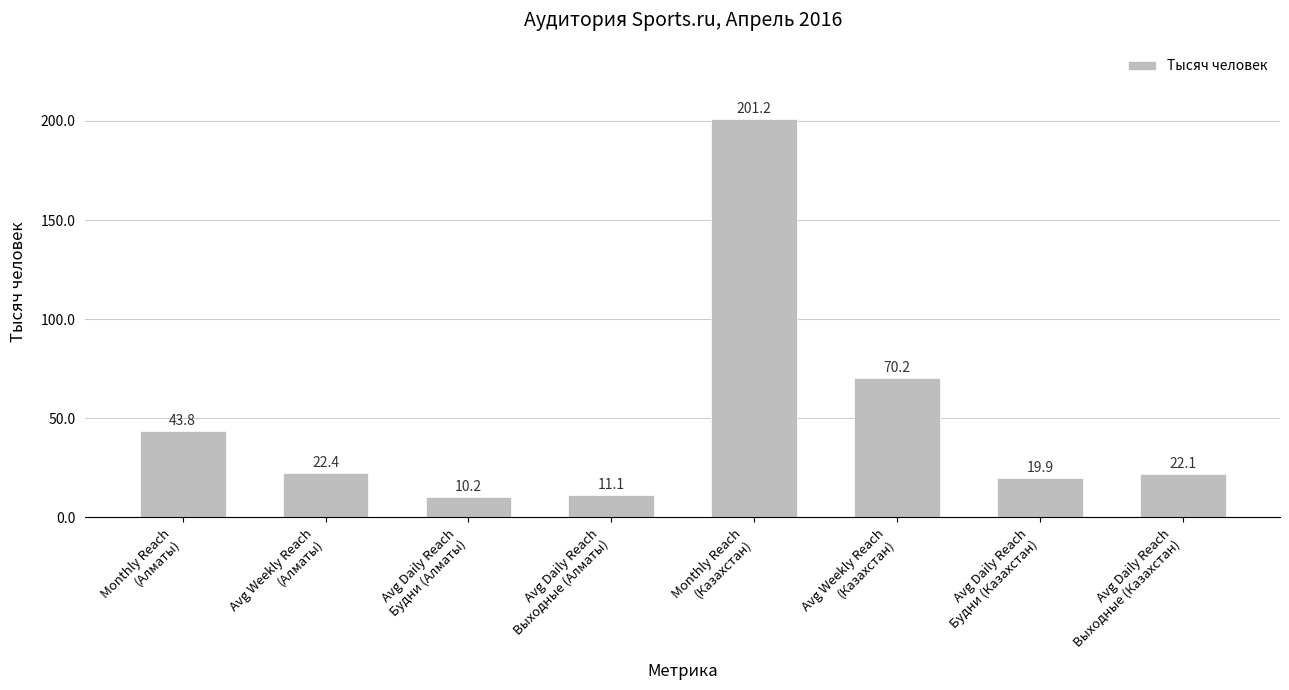

What is the label of the 7th bar from the right?

Avg Weekly Reach
(Алматы)